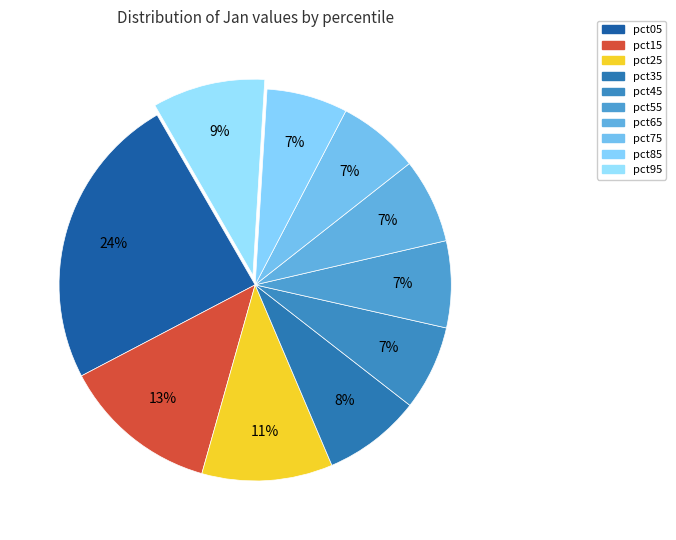

Does any single category account for the majority?

No